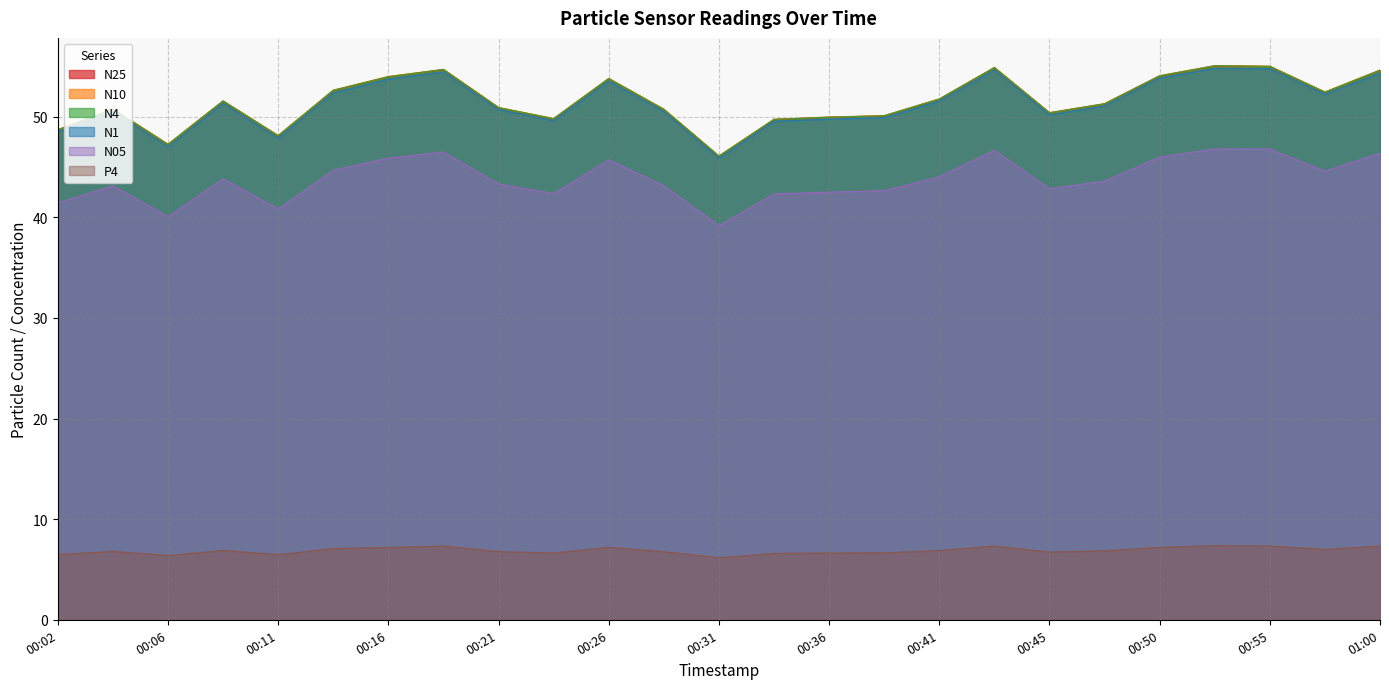

In N25, how many points are higher than both neighbors (excluding endpoints)?

6